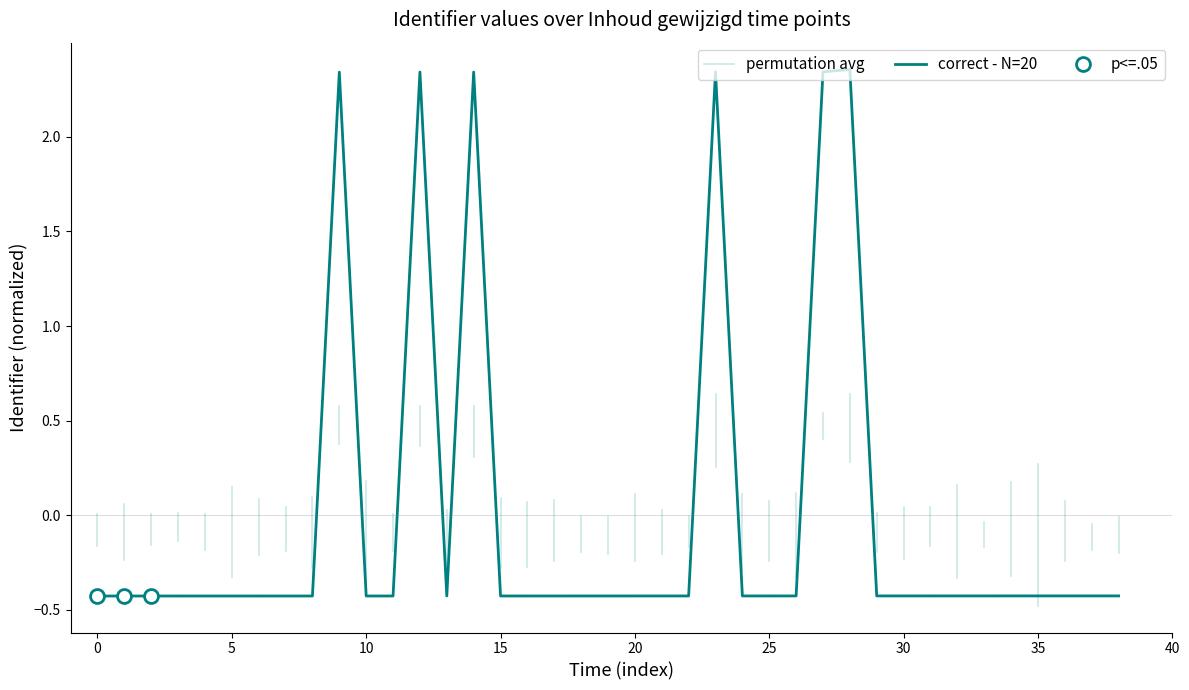

The correct - N=20 series shows -0.4 at 35. True or false?

True